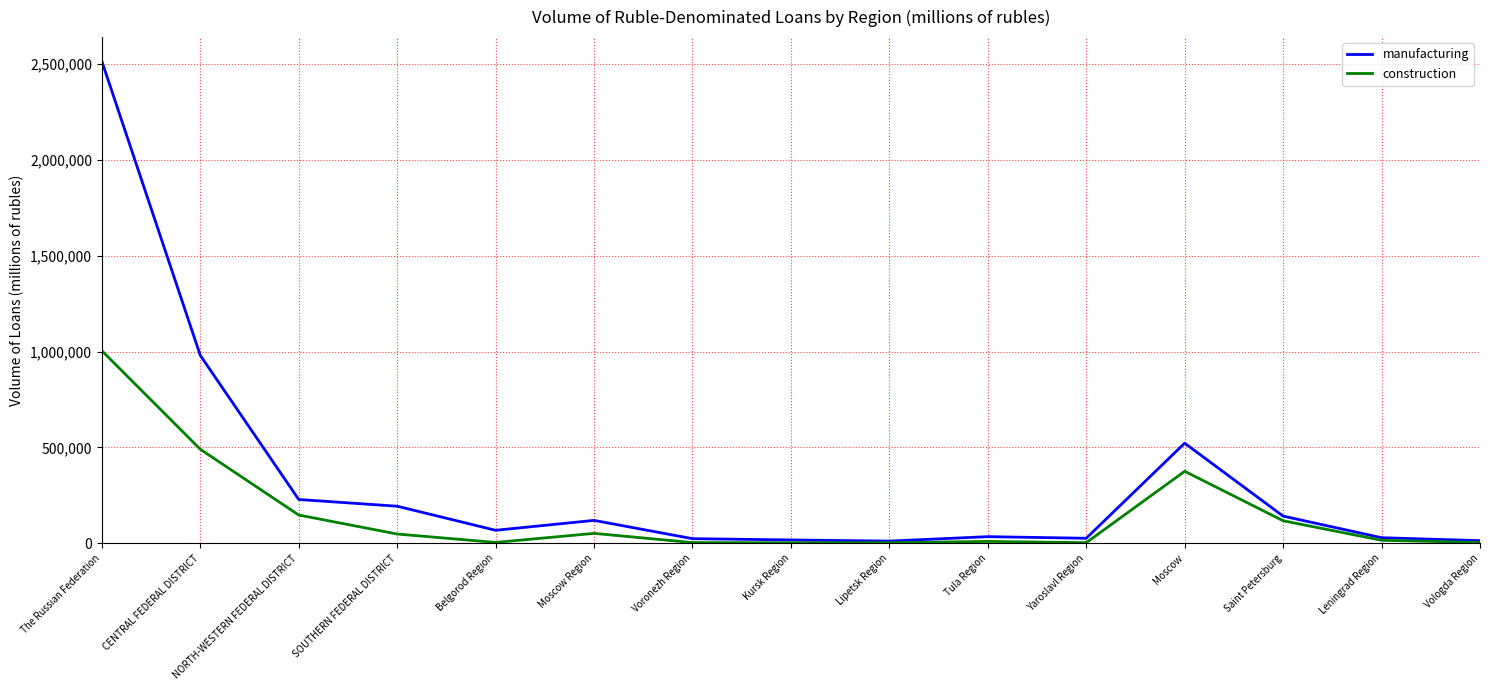

What is the difference between the highest and lowest values at Leningrad Region?

13459